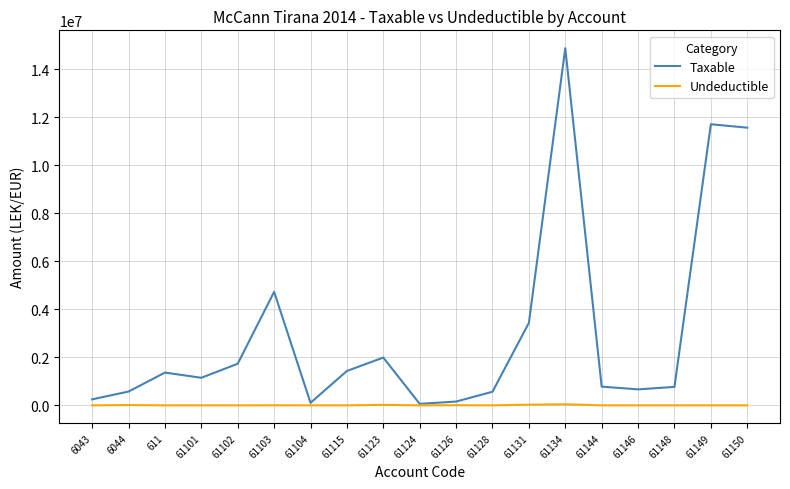

What position from the left is 61124?

10